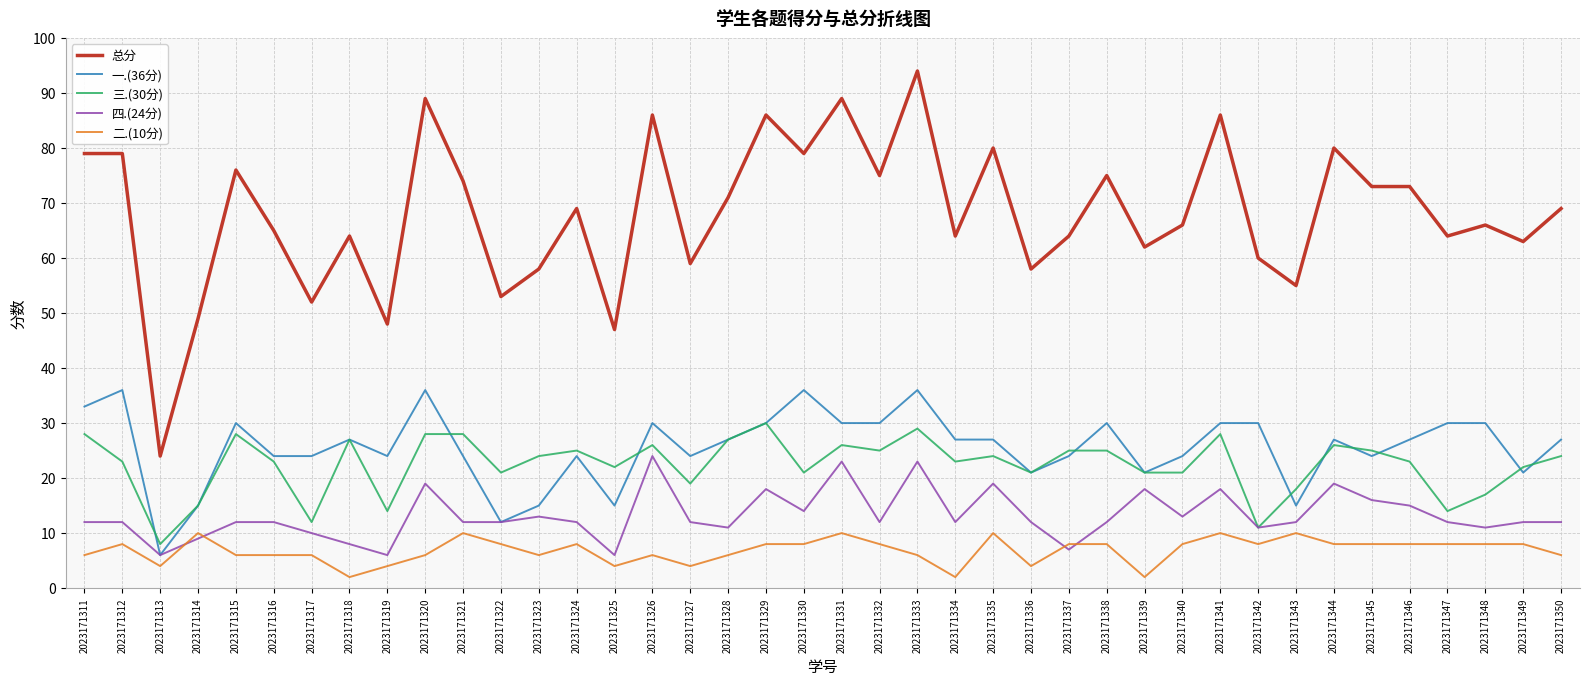

List the series in order of their peak value, highest first.

总分, 一.(36分), 三.(30分), 四.(24分), 二.(10分)